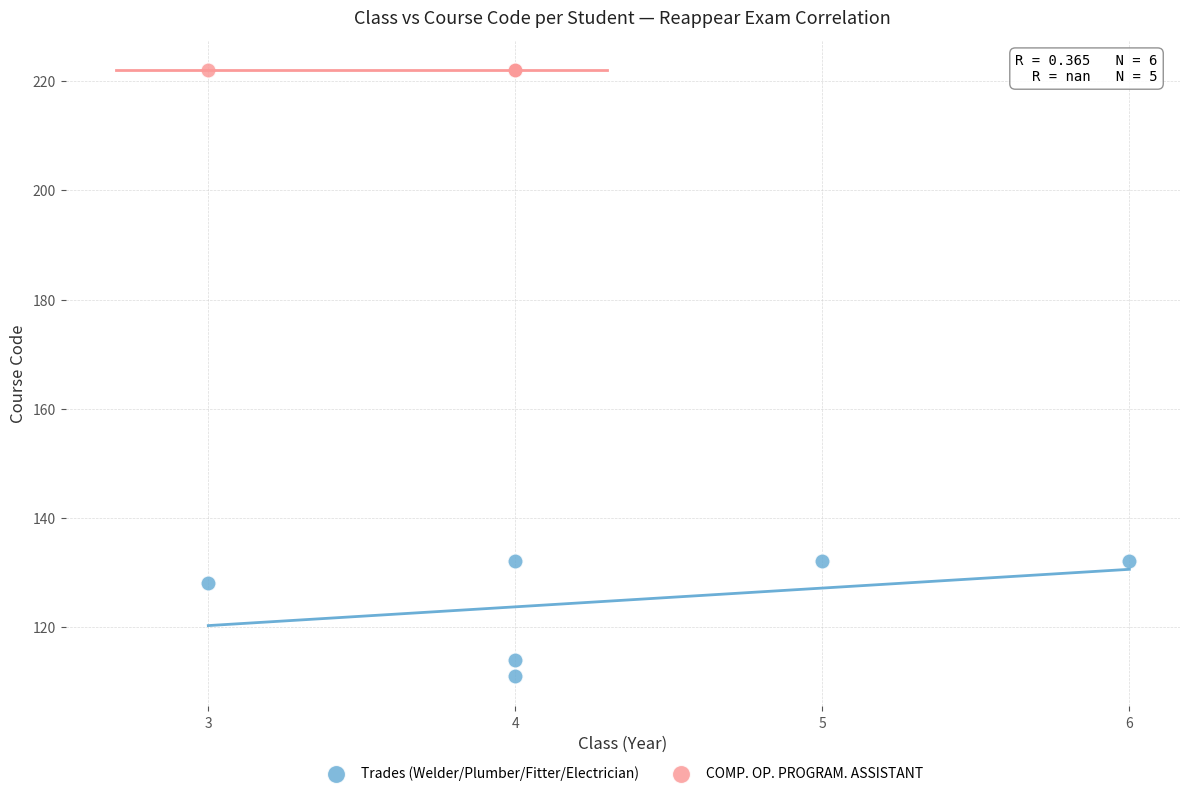

What are all the series names shown in the legend?

Trades (Welder/Plumber/Fitter/Electrician), COMP. OP. PROGRAM. ASSISTANT